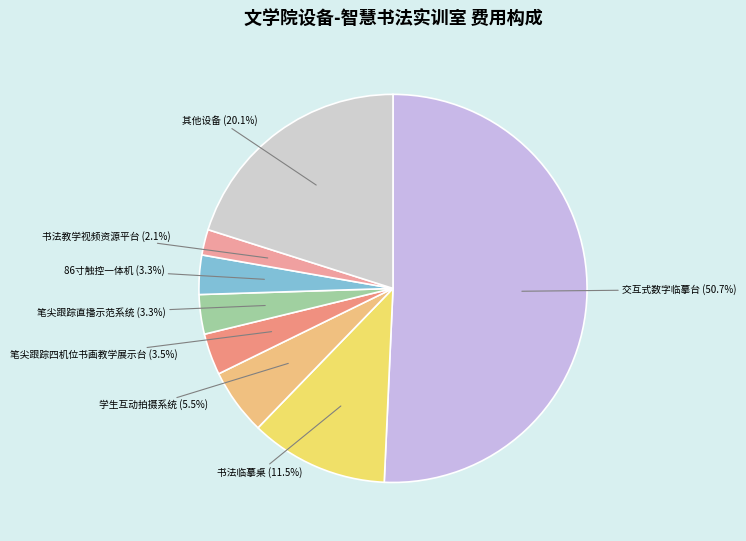

How many segments does this pie chart have?

8